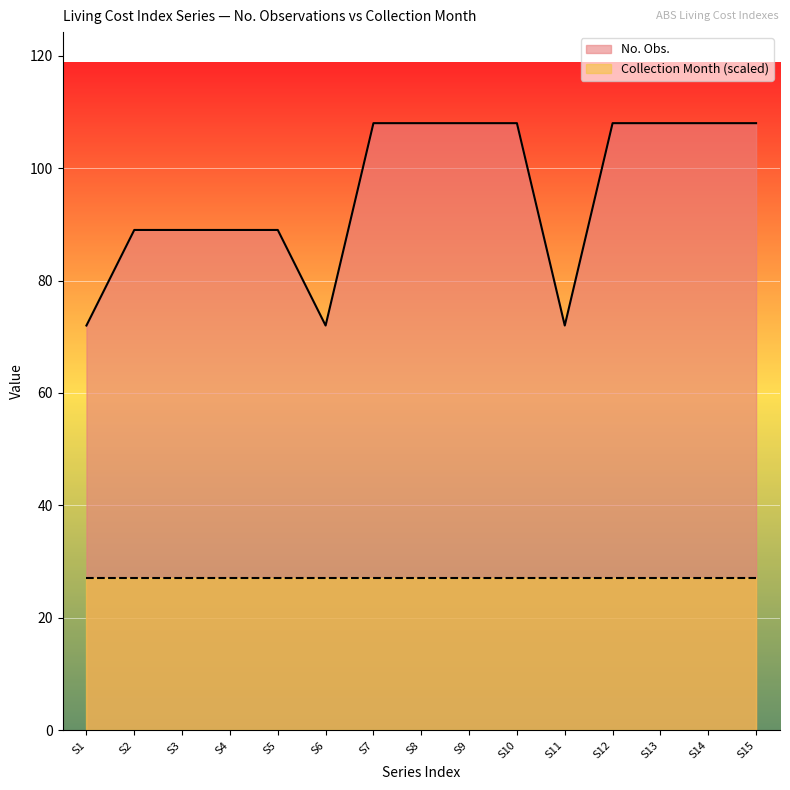

How many data points are less than 108?

7